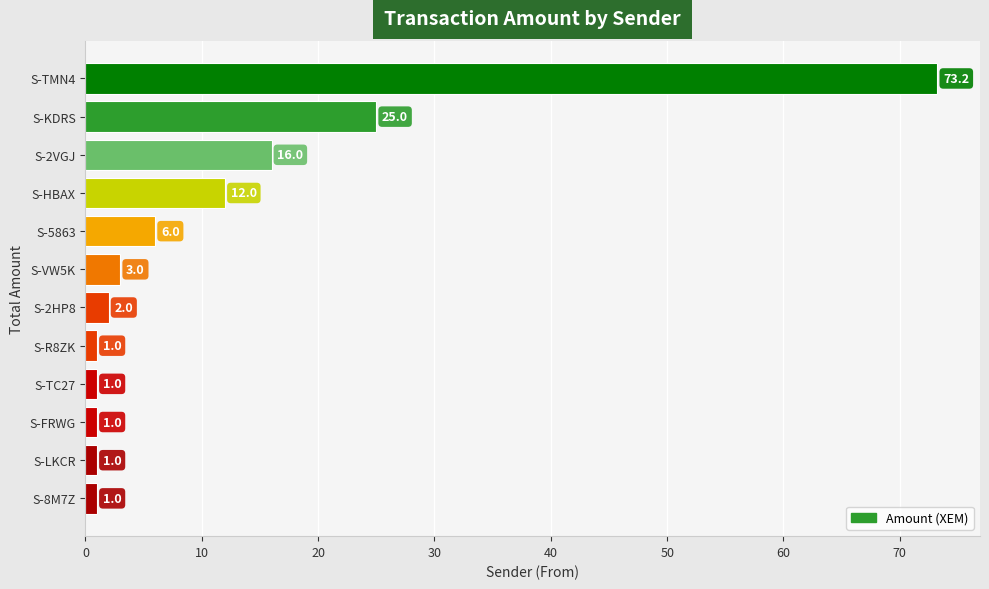

Reading top to bottom, transcribe all the data shown in this chart.

73.2	25.0	16.0	12.0	6.0	3.0	2.0	1.0	1.0	1.0	1.0	1.0